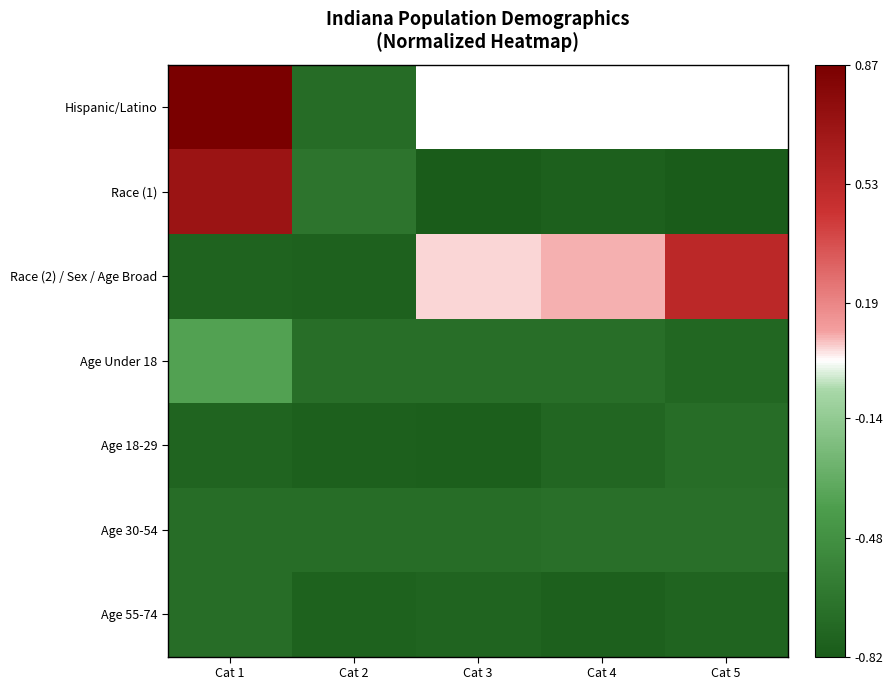

Between Cat 4 and Cat 1, which is larger?

Cat 1